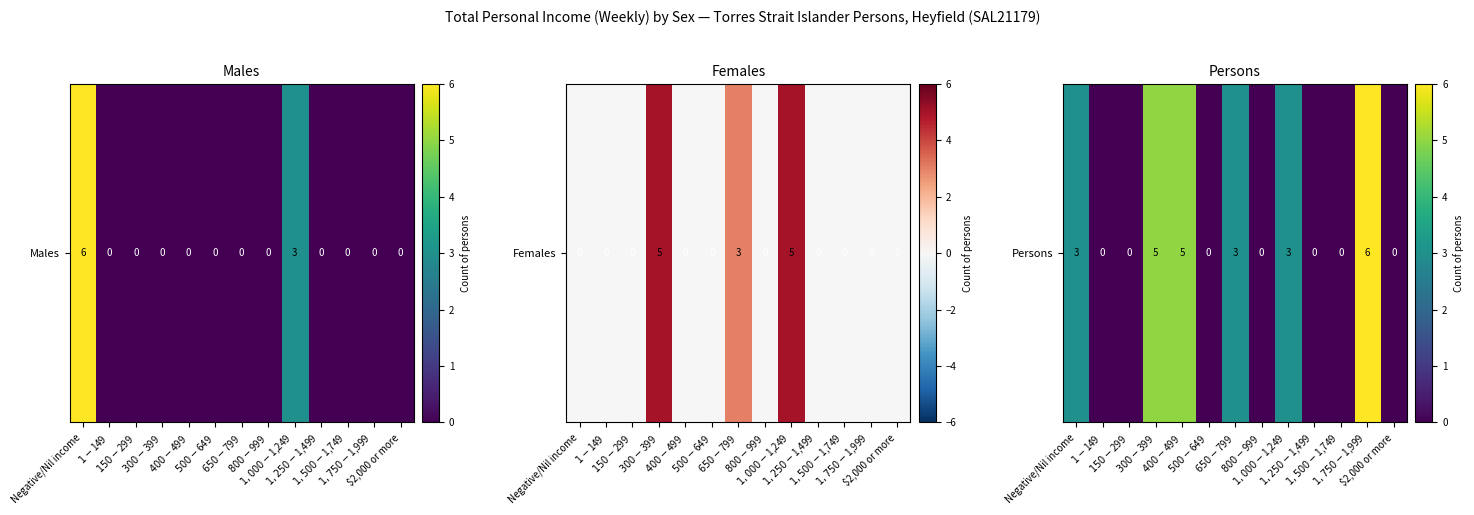

What is the difference between the values at $1,750-$1,999 and Negative/Nil income?

3